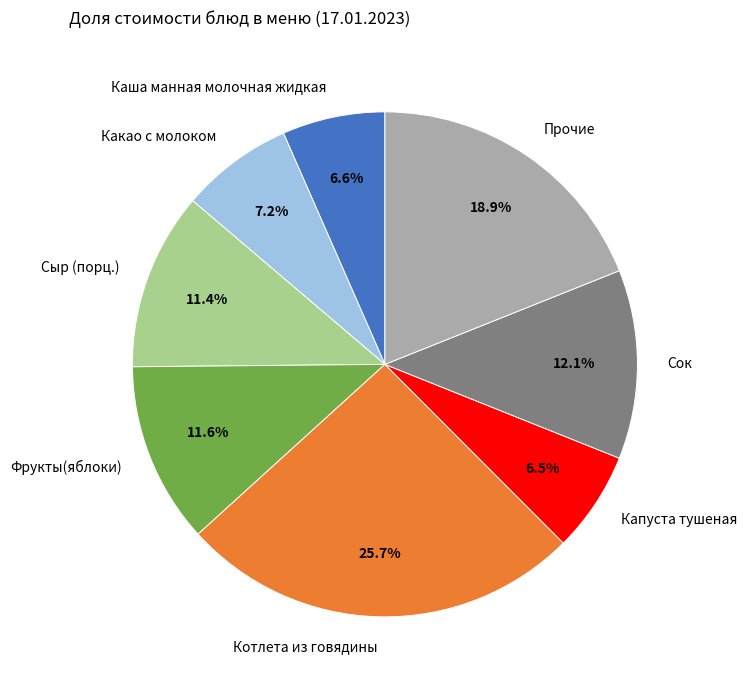

To the nearest percent, what portion does Сыр (порц.) represent?

11%